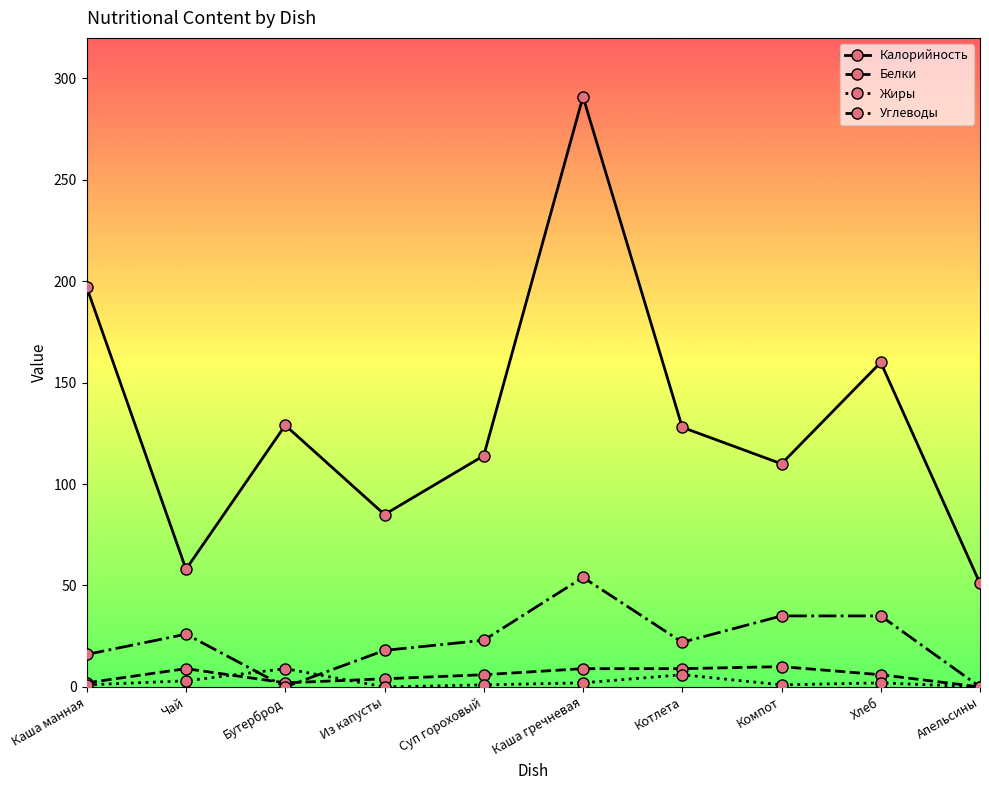

What is the greatest value displayed?

291